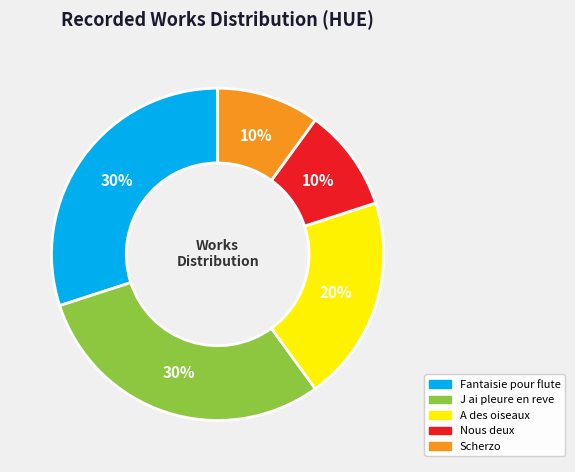

To the nearest percent, what is the average slice percentage?

20%